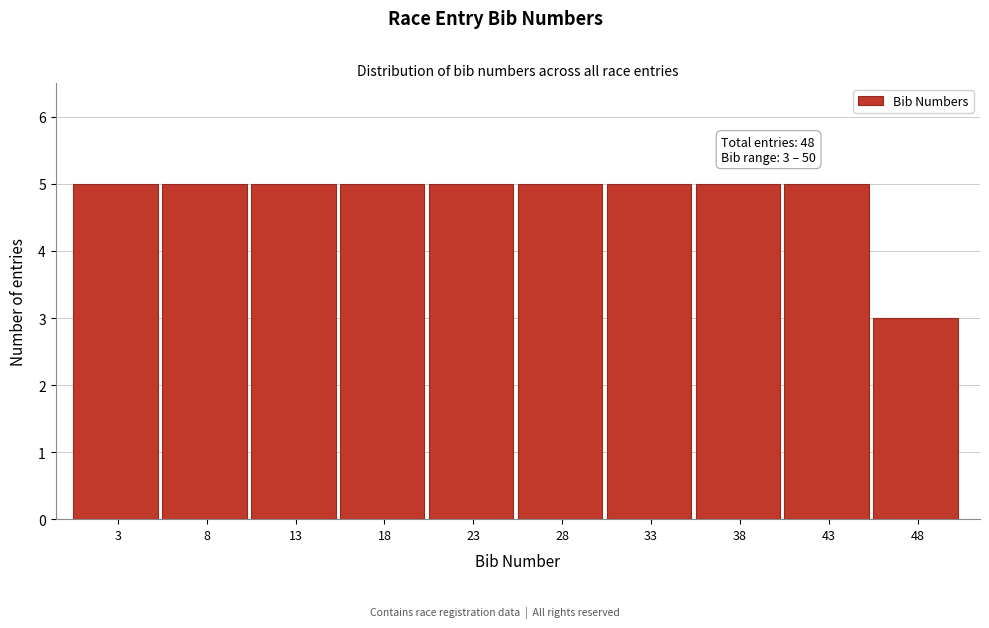

Reading left to right, what are all the values shown in this chart?

5	5	5	5	5	5	5	5	5	3